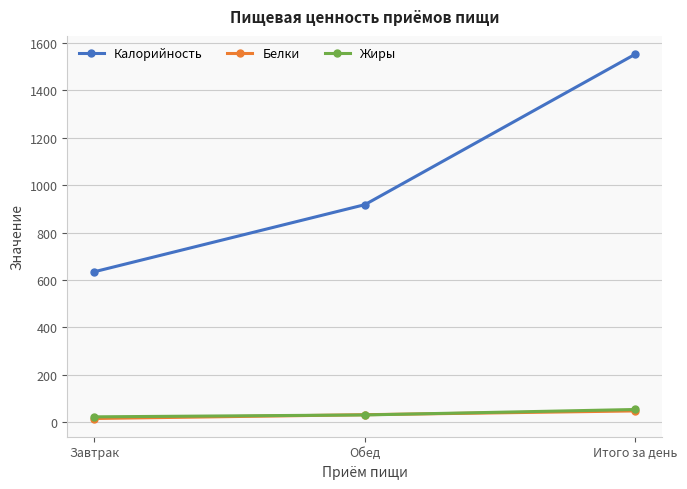

Is the value of Жиры at Итого за день greater than the value of Калорийность at Обед?

No